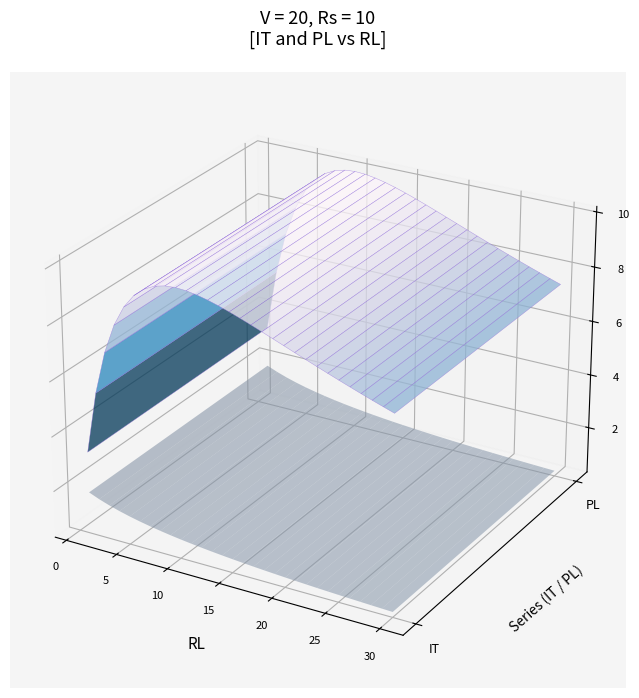

Which has a higher value, 3 or 23?

23